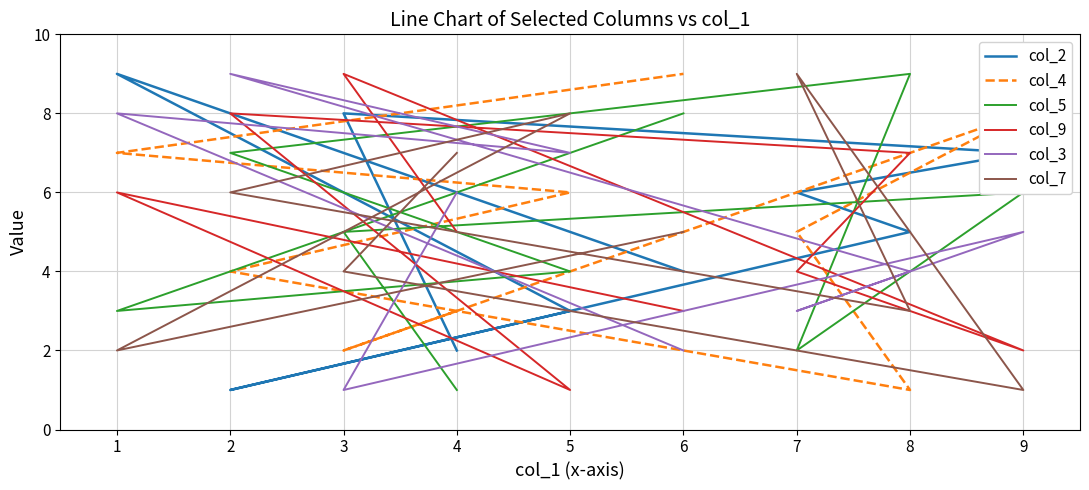

What is the difference between the highest and lowest values at 5?

7